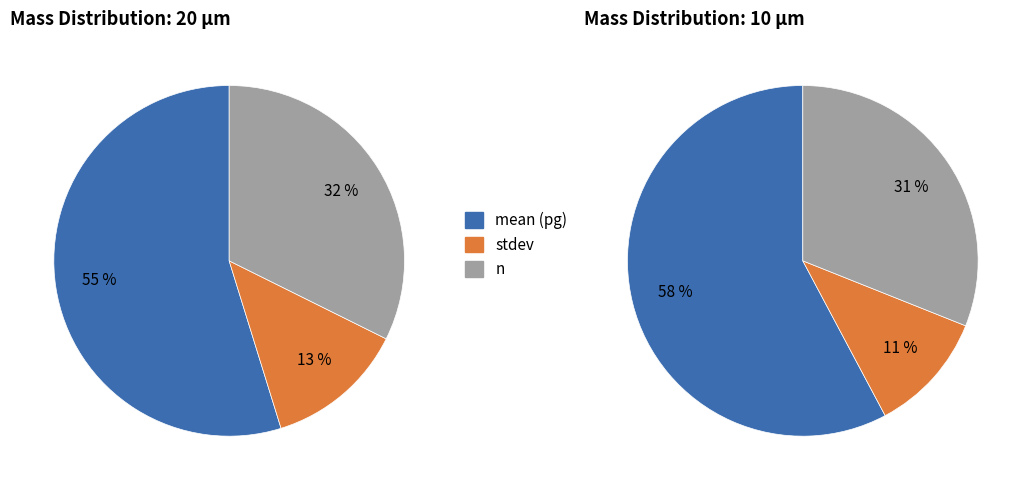

To the nearest percent, what percentage of the pie is mean (pg)?

58%